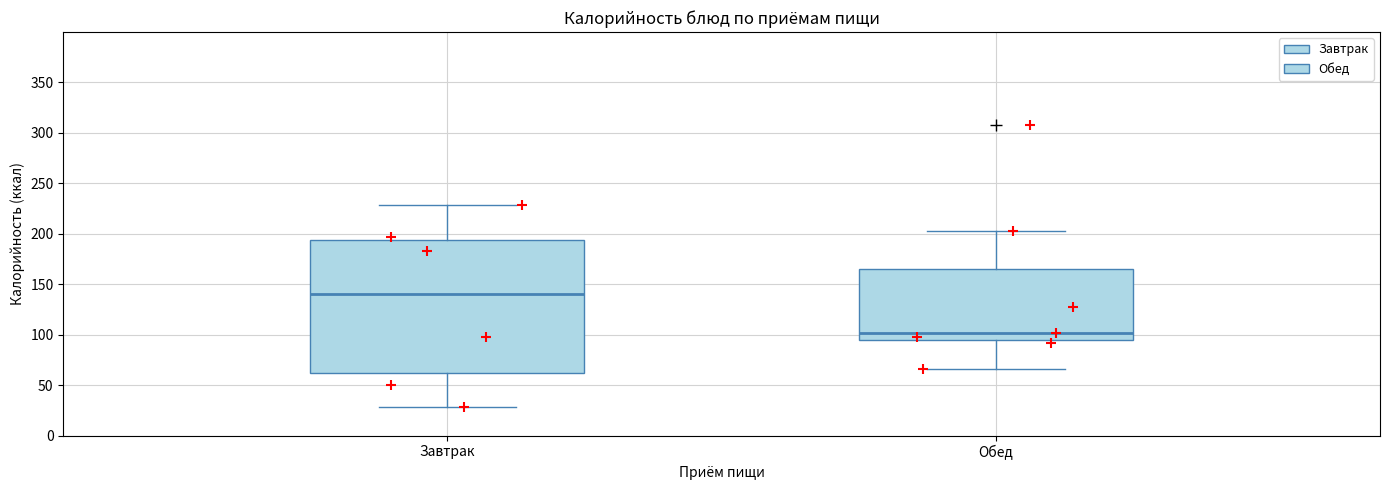

Which box has the highest median line?

Завтрак